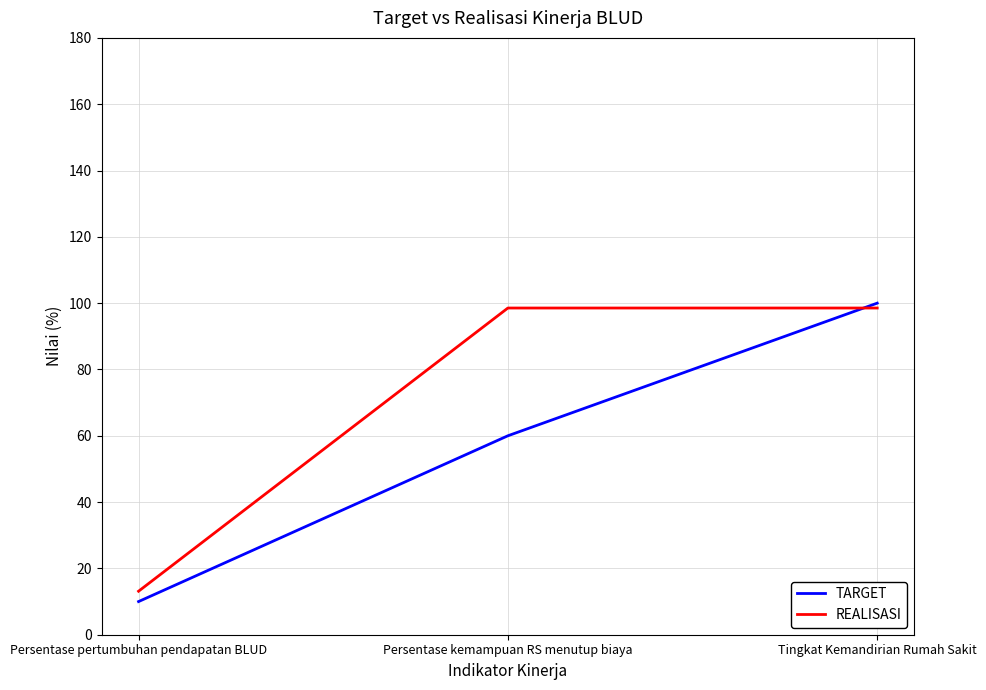

Reading left to right, transcribe all the data shown in this chart.

TARGET: 10.0	60.0	100.0
REALISASI: 13.1	98.5	98.5